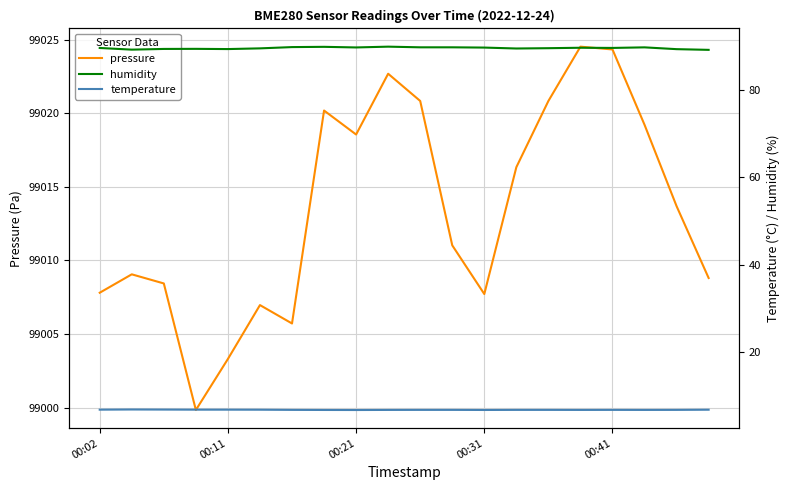

Is it true that pressure equals 141334.8 at 00:31?

False